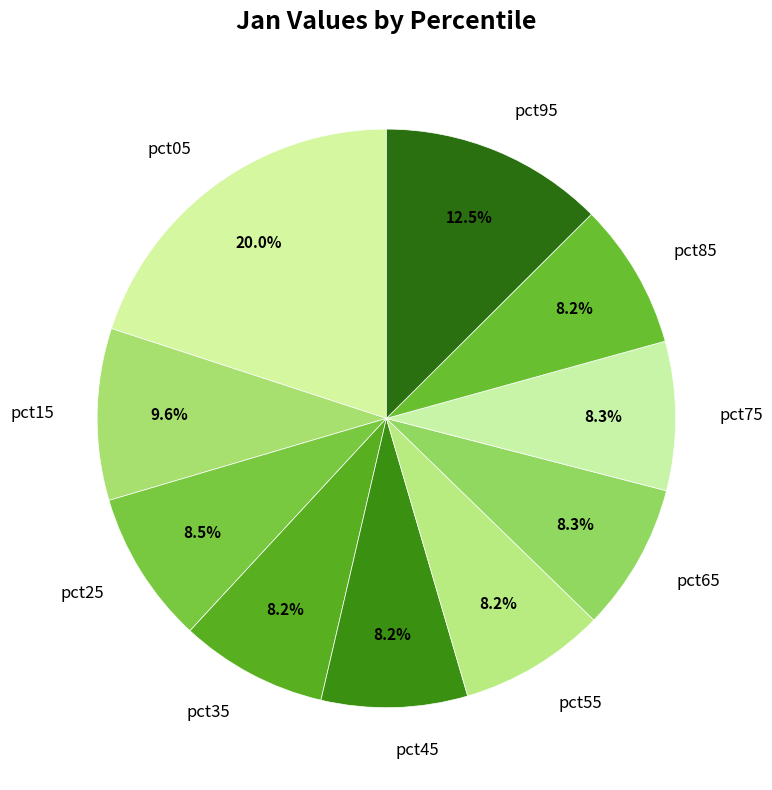

Which slice is the largest?

pct05